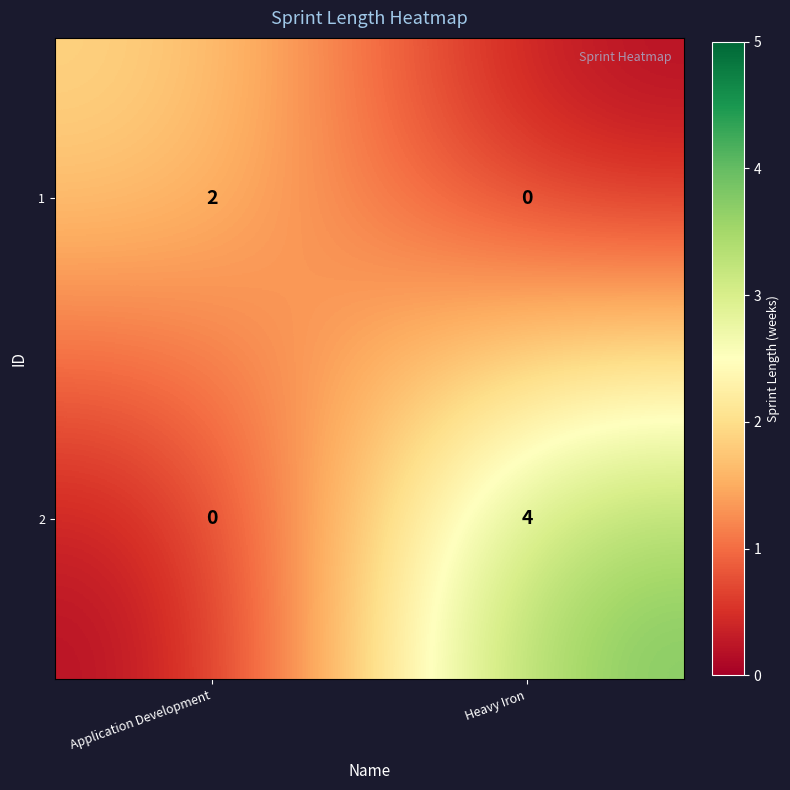

What is the sum of the 2 values at Application Development and Heavy Iron?

4